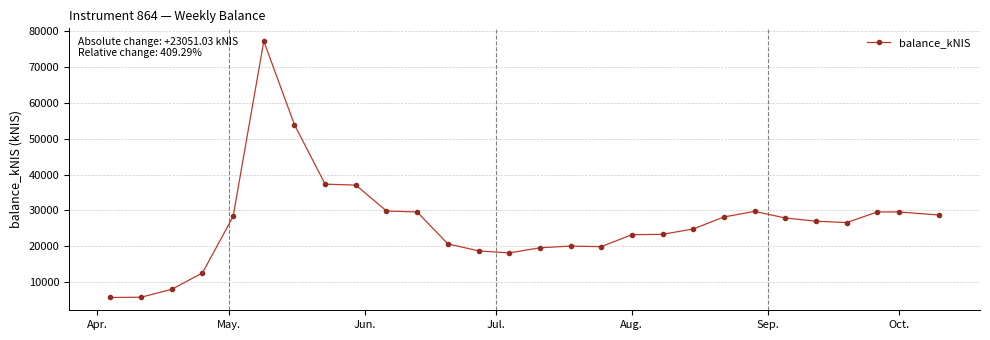

What is the maximum value shown in the chart?

77276.9